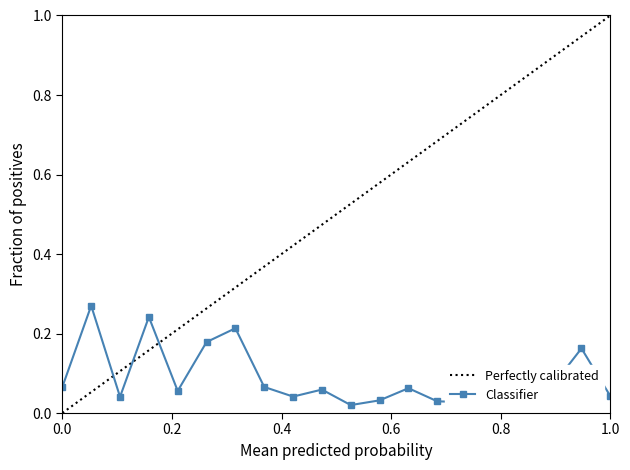

What is the greatest value displayed?

0.3